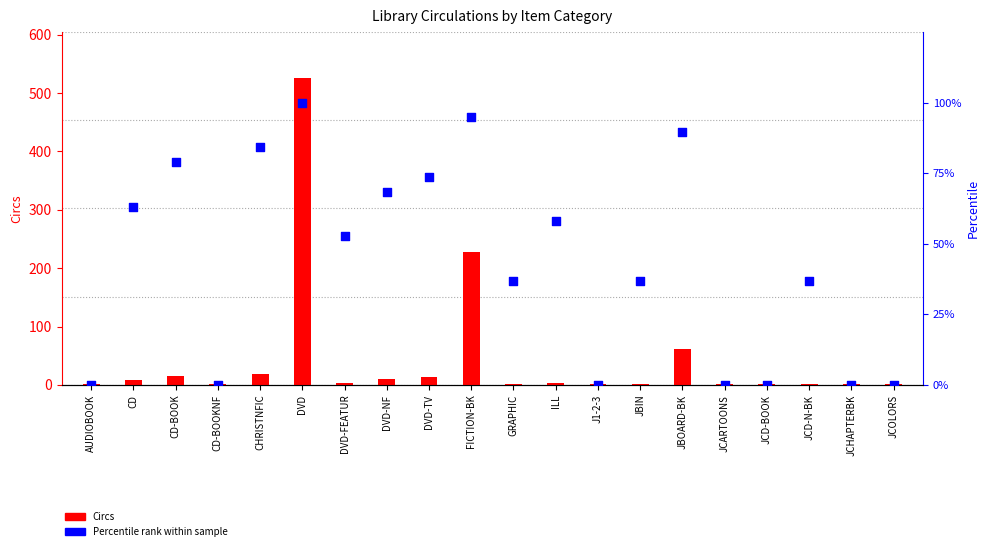

What is the total value across all series at DVD?

626.0